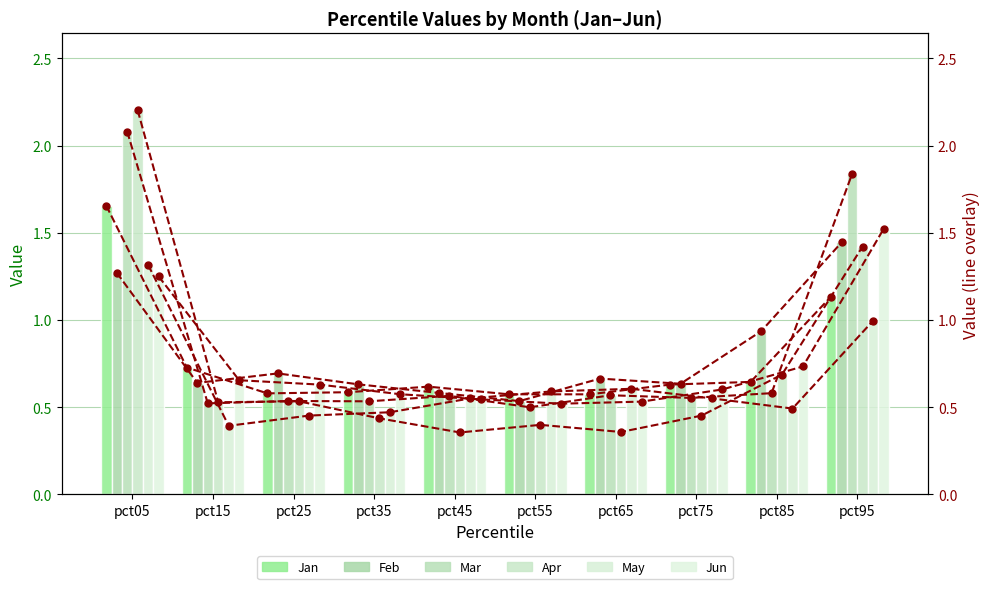

How many groups of bars are there?

10